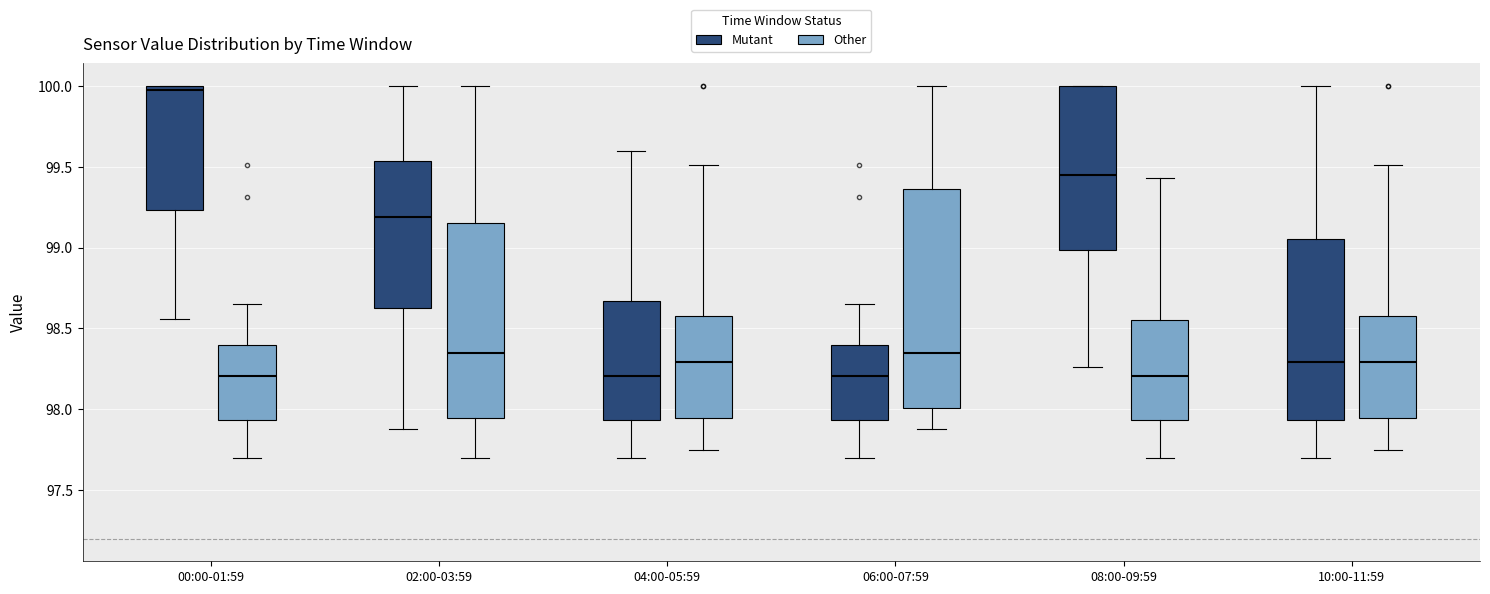

Which box is the tallest, from its lower edge to its upper edge?

06:00-07:59 (Other)